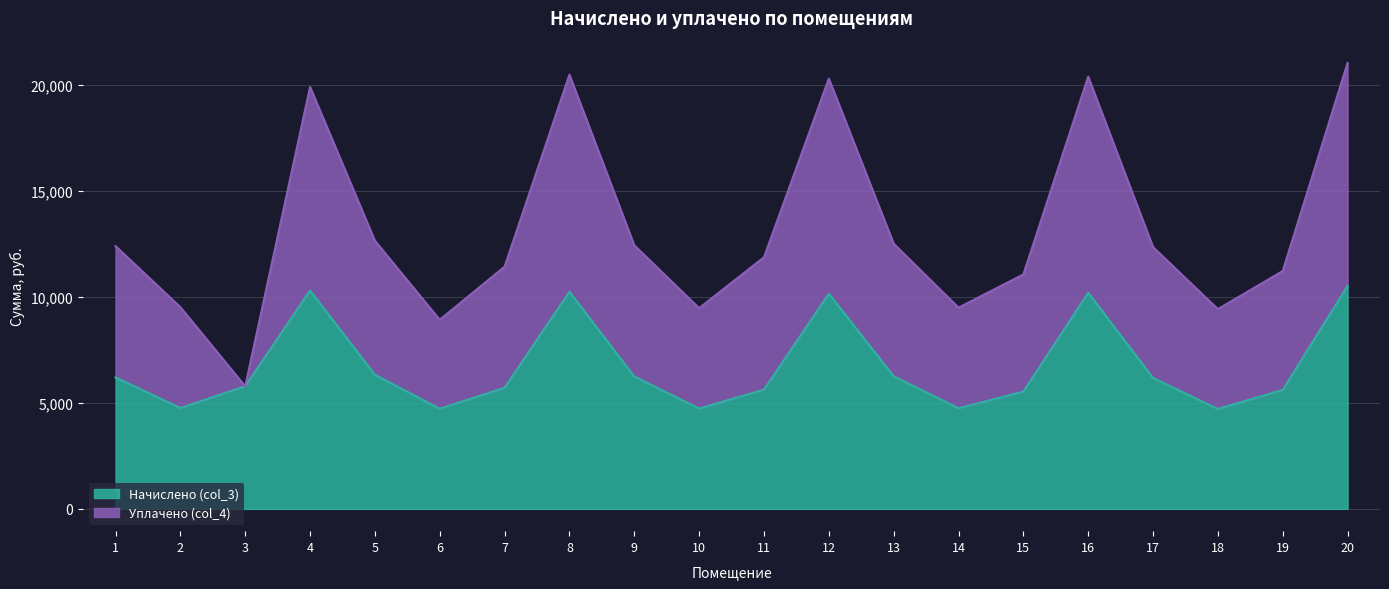

What is the minimum value shown in the chart?

4711.7